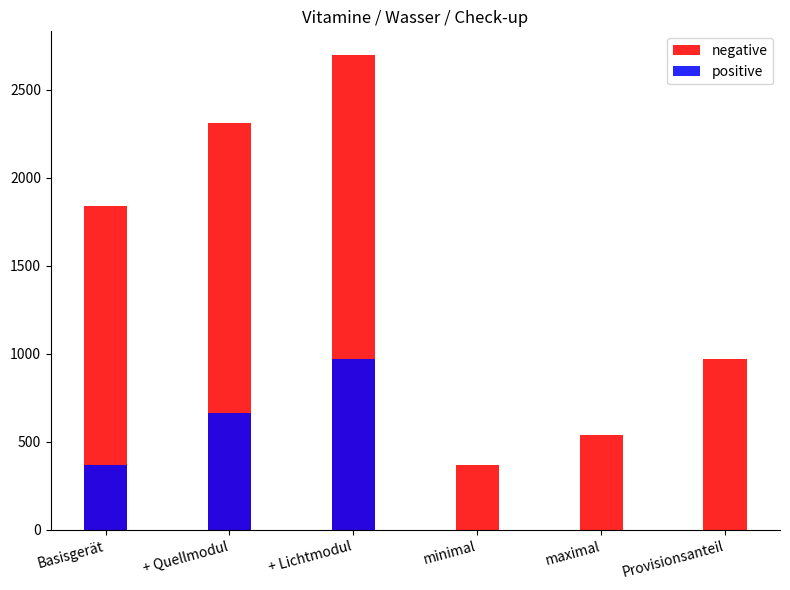

What is the sum of all positive values?

2002.1